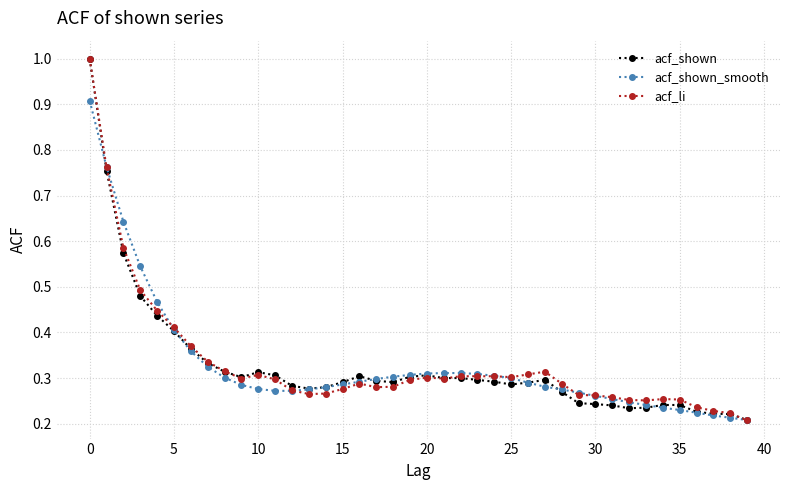

Is this an area chart (filled region under the line)?

No